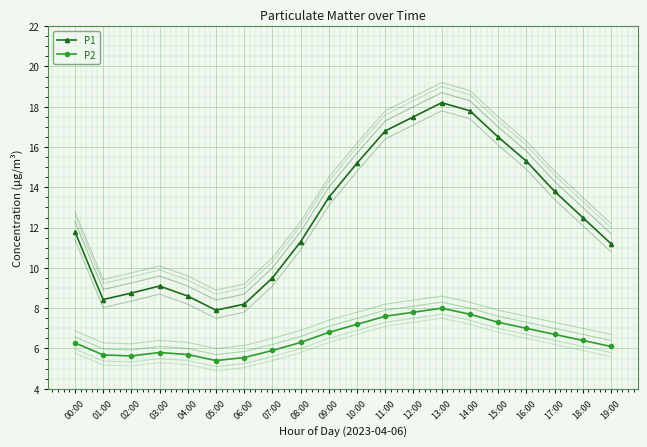

True or false: P2 has more than 0 interior local peaks.

True